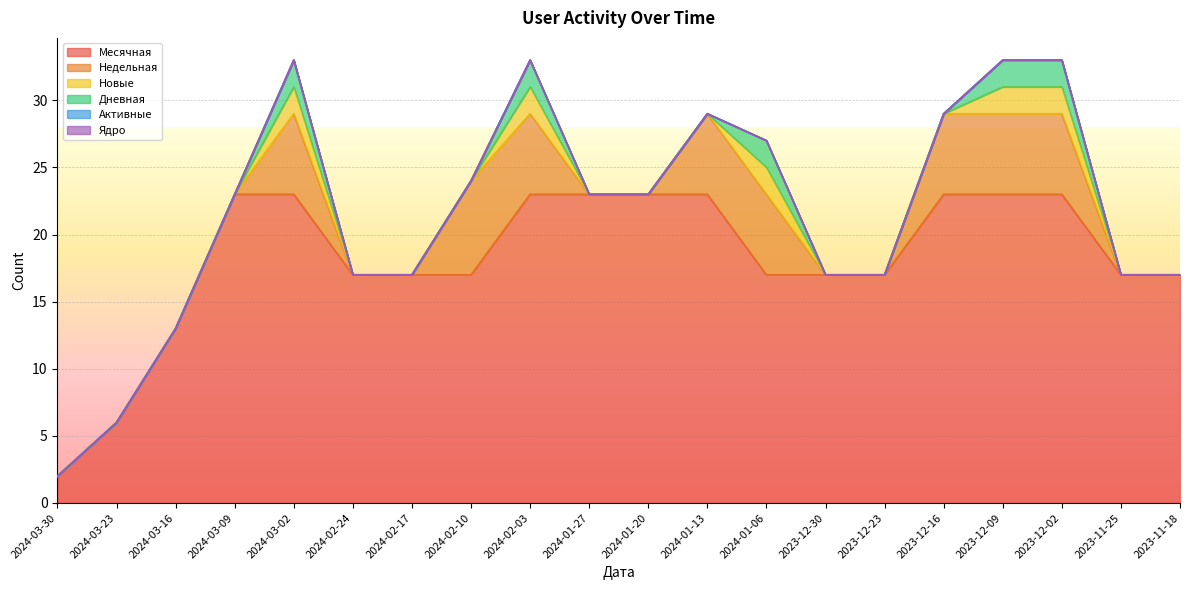

True or false: Новые has more than 1 points higher than both neighbors.

True